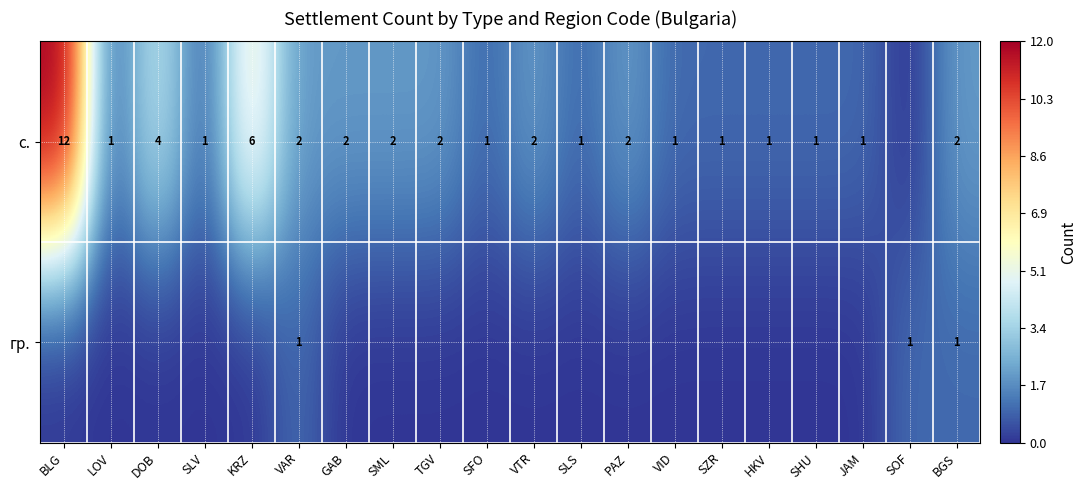

What is the difference between the highest and lowest values at SOF?

1